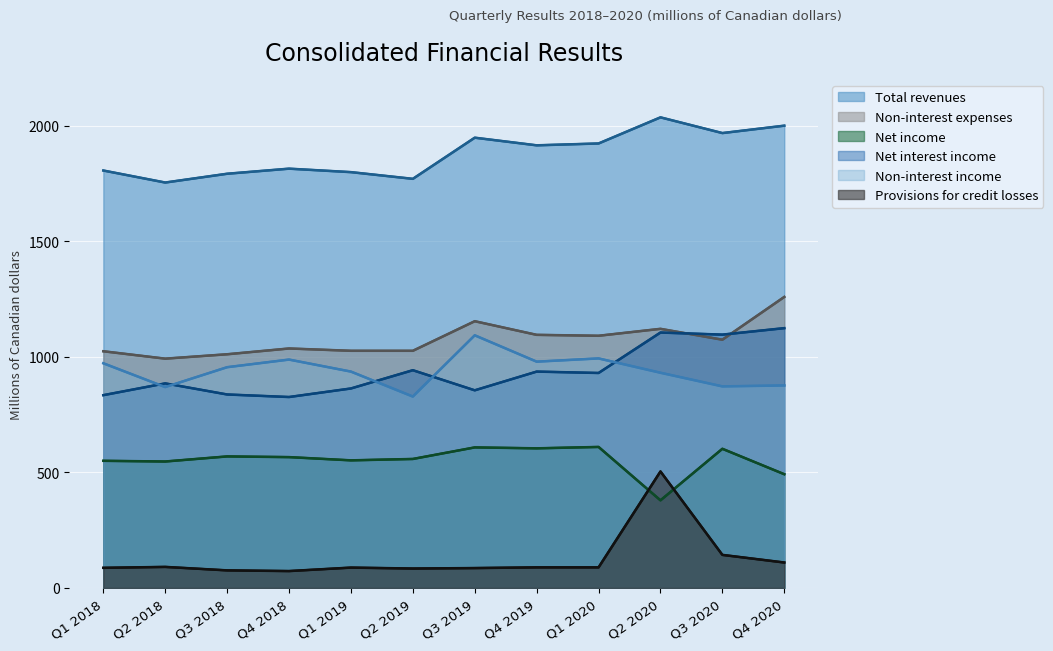

What is the greatest value displayed?

2036